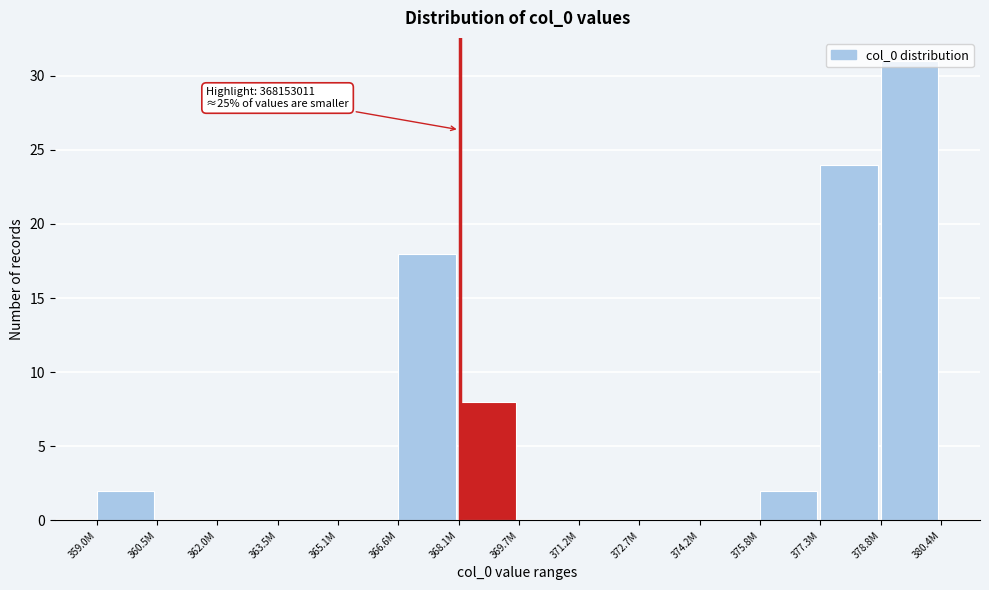

What is the greatest value displayed?

31